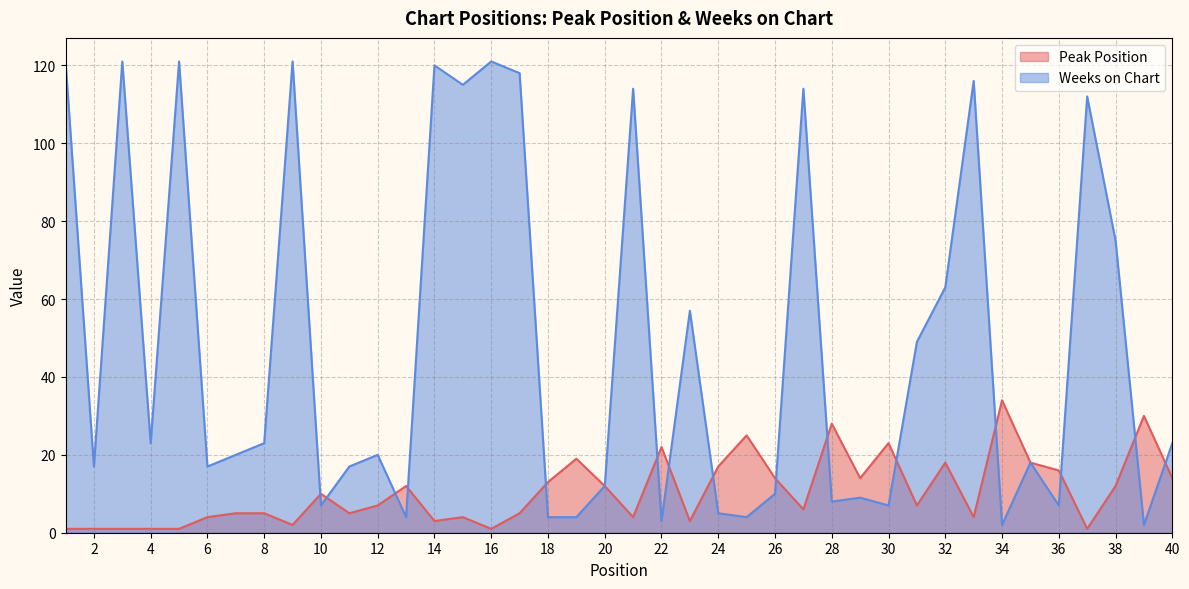

After their last crossing, which series has the higher values: Peak Position or Weeks on Chart?

Weeks on Chart